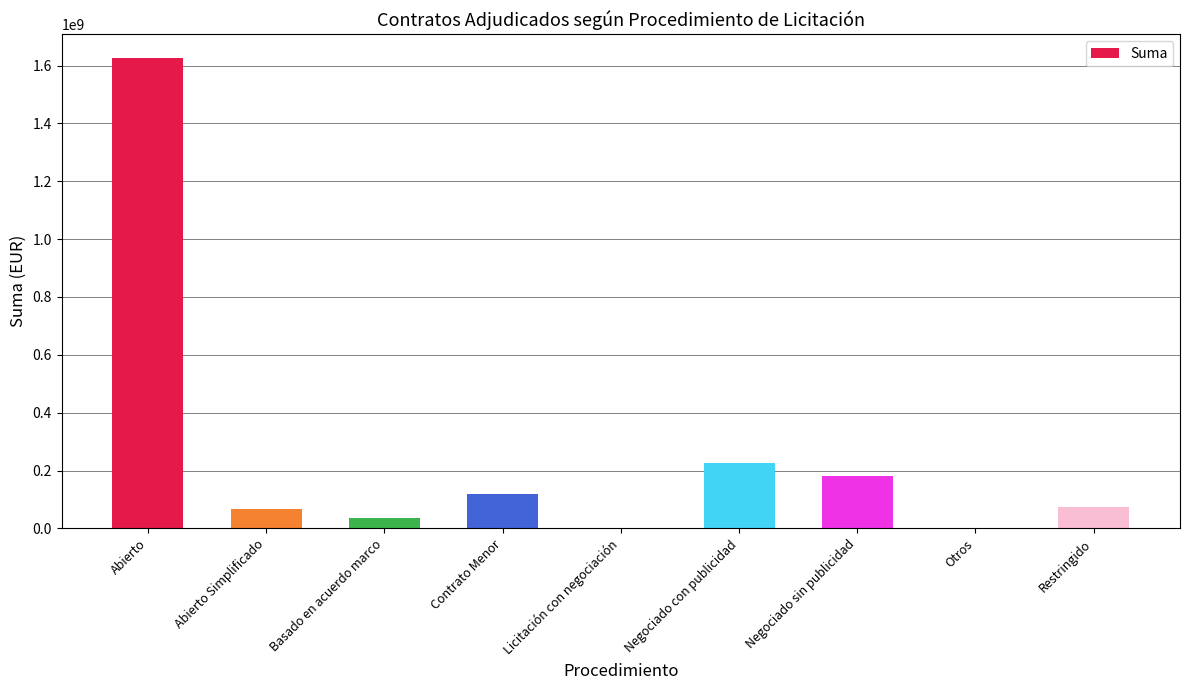

Which has a higher value, Negociado con publicidad or Basado en acuerdo marco?

Negociado con publicidad